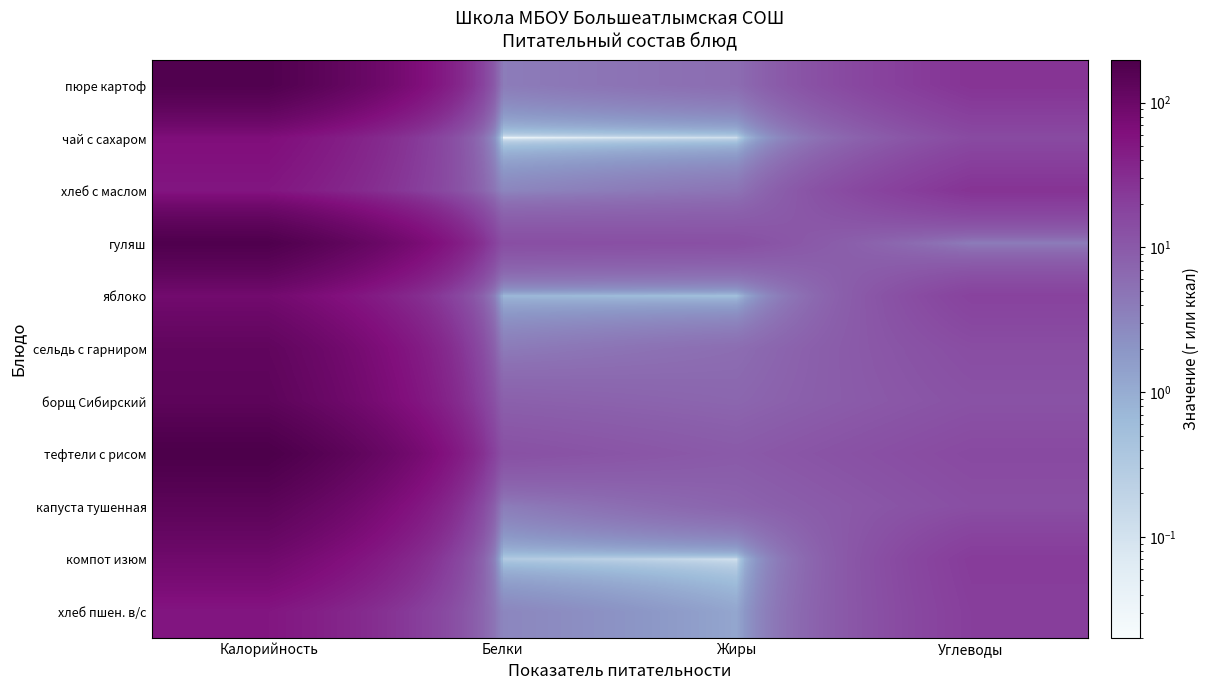

Reading left to right, transcribe all the data shown in this chart.

пюре картоф: Калорийность=175.1	Белки=3.9	Жиры=5.9	Углеводы=26.4
чай с сахаром: Калорийность=63.8	Белки=0.0	Жиры=0.1	Углеводы=15.0
хлеб с маслом: Калорийность=52.4	Белки=3.0	Жиры=4.8	Углеводы=26.4
гуляш: Калорийность=182.4	Белки=13.5	Жиры=12.9	Углеводы=3.9
яблоко: Калорийность=84.6	Белки=0.7	Жиры=0.5	Углеводы=18.5
сельдь с гарниром: Калорийность=123.8	Белки=4.0	Жиры=5.8	Углеводы=13.9
борщ Сибирский: Калорийность=134.1	Белки=8.3	Жиры=7.0	Углеводы=12.2
тефтели с рисом: Калорийность=197.5	Белки=12.8	Жиры=9.8	Углеводы=15.2
капуста тушенная: Калорийность=138.2	Белки=3.8	Жиры=7.4	Углеводы=13.4
компот изюм: Калорийность=89.6	Белки=0.3	Жиры=0.1	Углеводы=21.9
хлеб пшен. в/с: Калорийность=52.4	Белки=3.0	Жиры=1.2	Углеводы=20.6